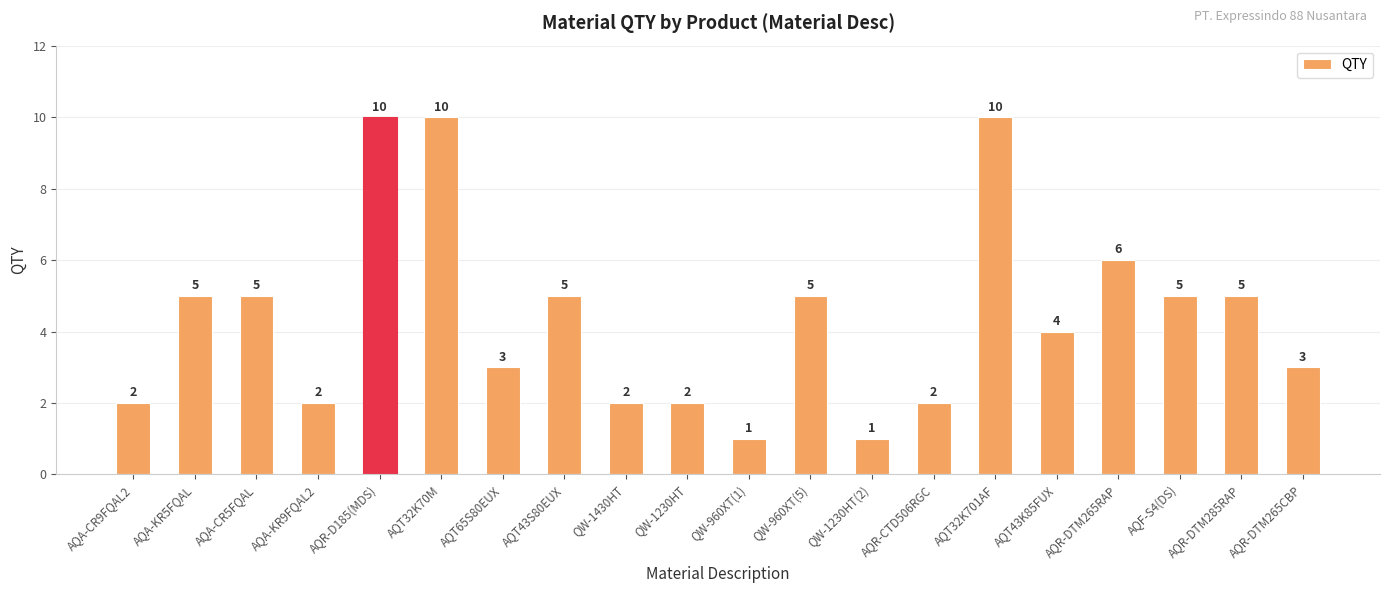

Does the chart contain any negative values?

No